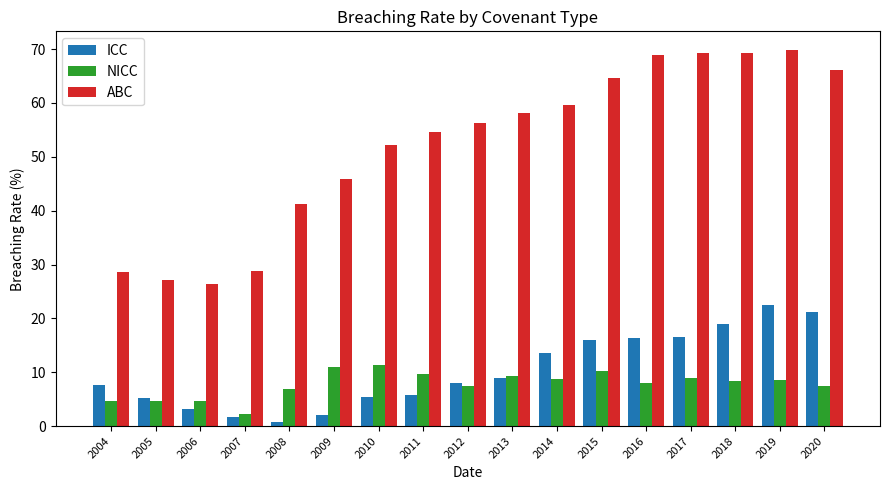

At which category is the sum across all series the highest?

2019